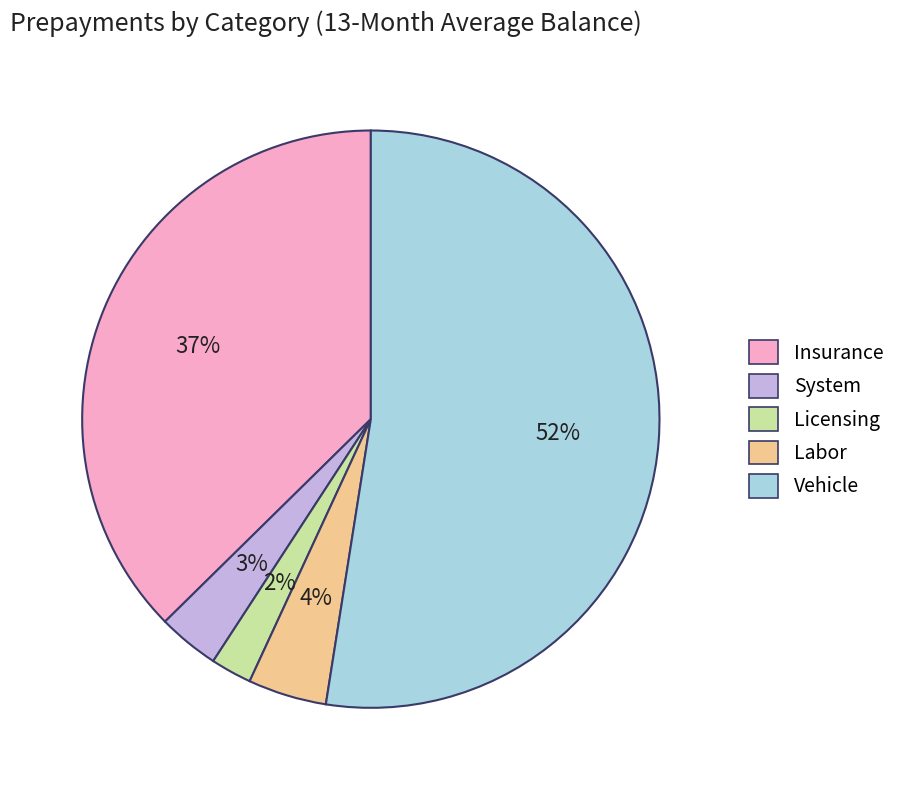

True or false: System accounts for 3% of the total.

True